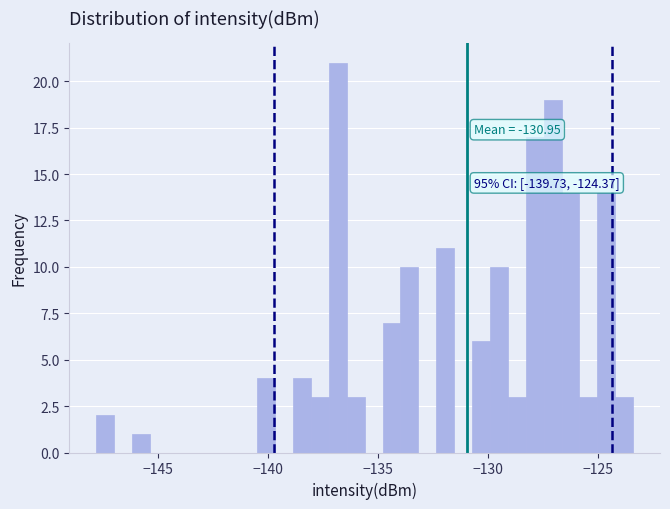

Read against the x-axis, roughly where is the centre of the tallest bar?

-137.0